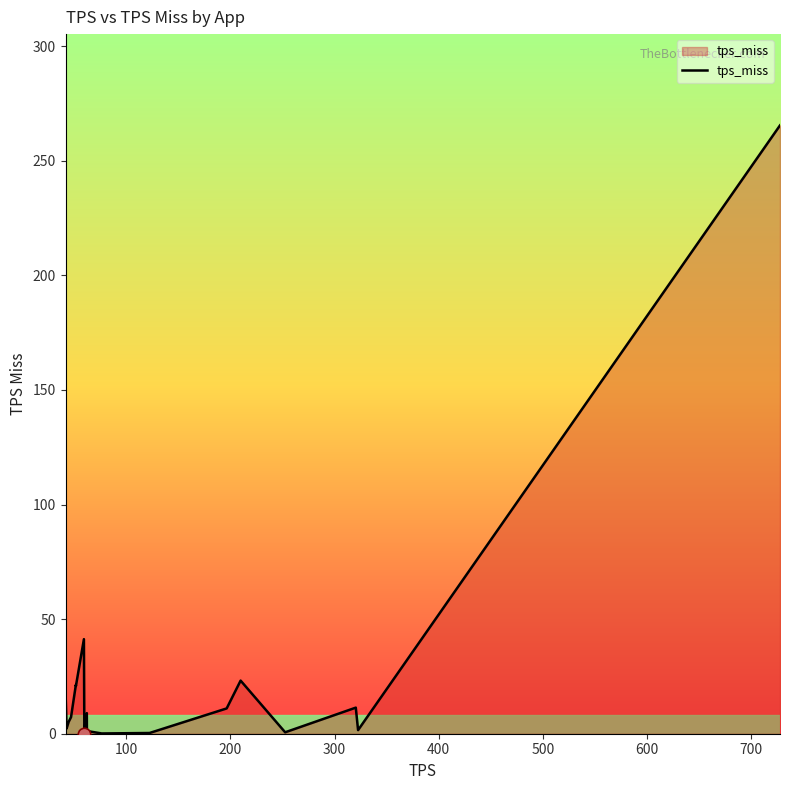

What is the greatest value displayed?

265.5